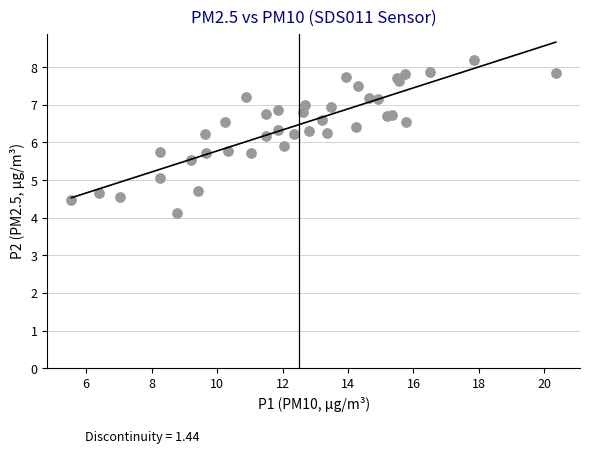

What is the range of X values (max minus min)?

14.8